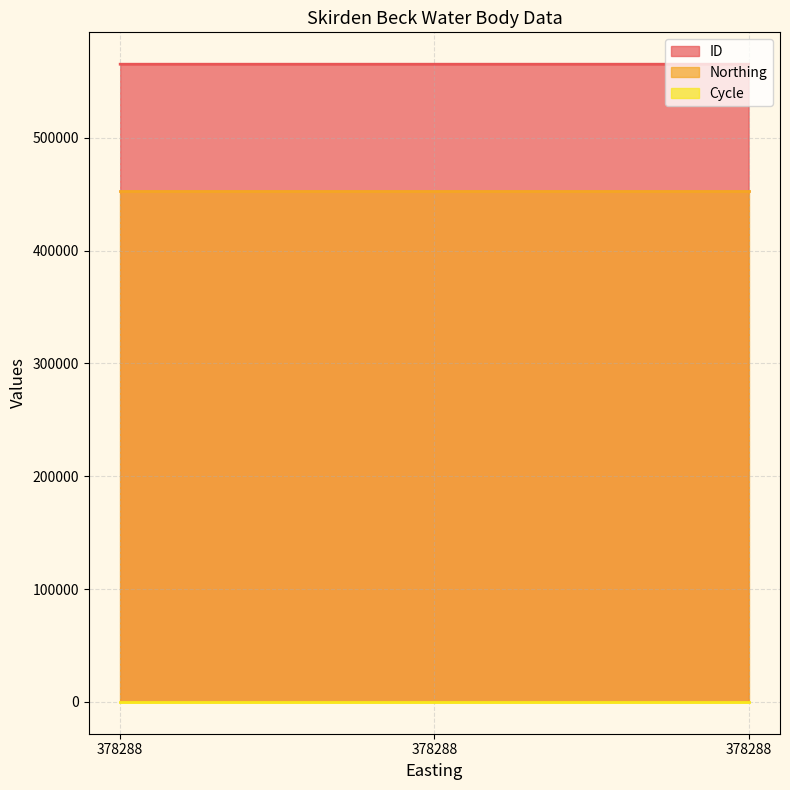

Reading left to right, extract all data points from this chart.

ID: 565158	565163	565161
Northing: 452973	452973	452973
Cycle: 3	3	3